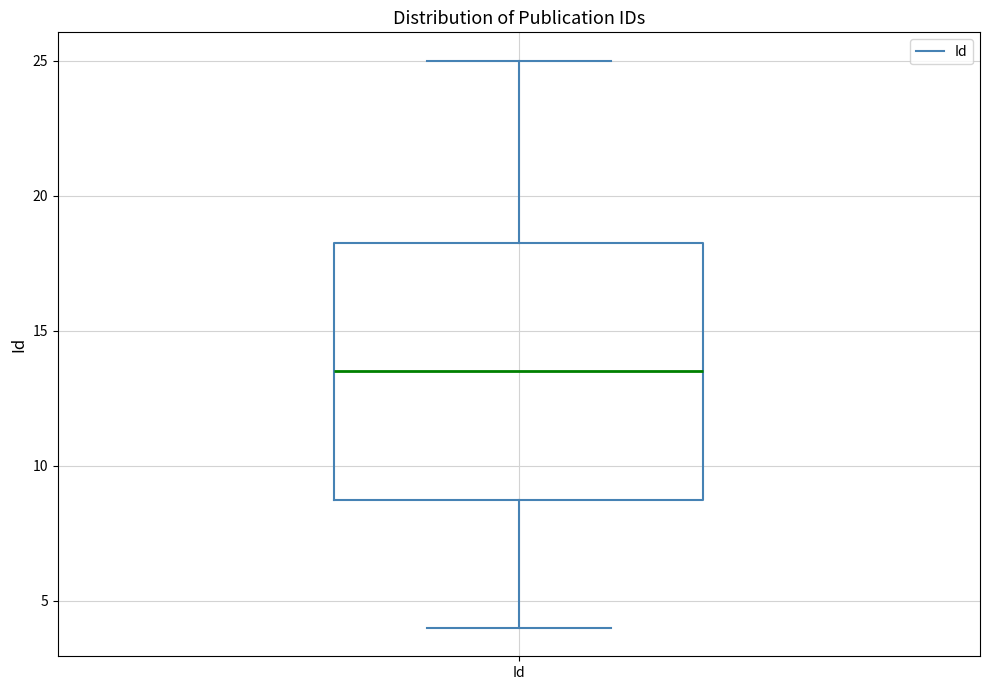

Read this box plot against the y-axis: the position of the median line, the range covered by the box, and the ends of both whiskers. The values are not printed on the chart, so give them approximately, as read against the axis.

median 13.5, box 9.0 to 18.5, whiskers 4.0 to 25.0